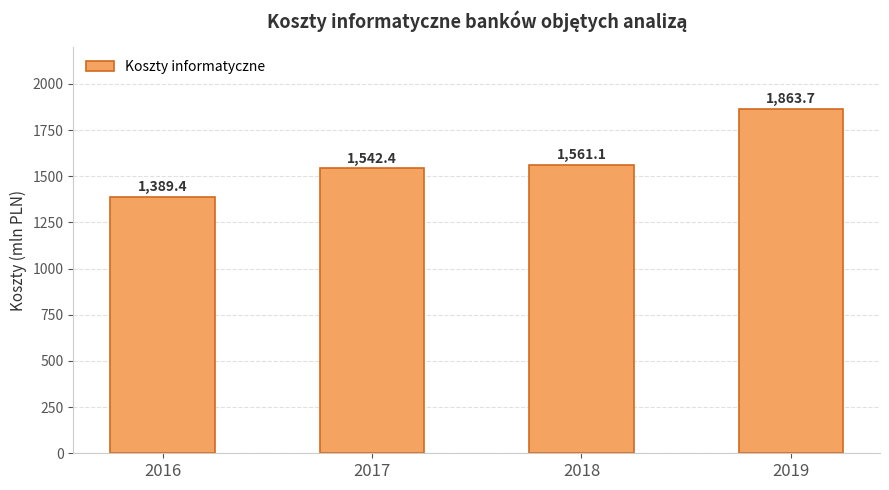

Where is the data nearest to the value 1626?

2018